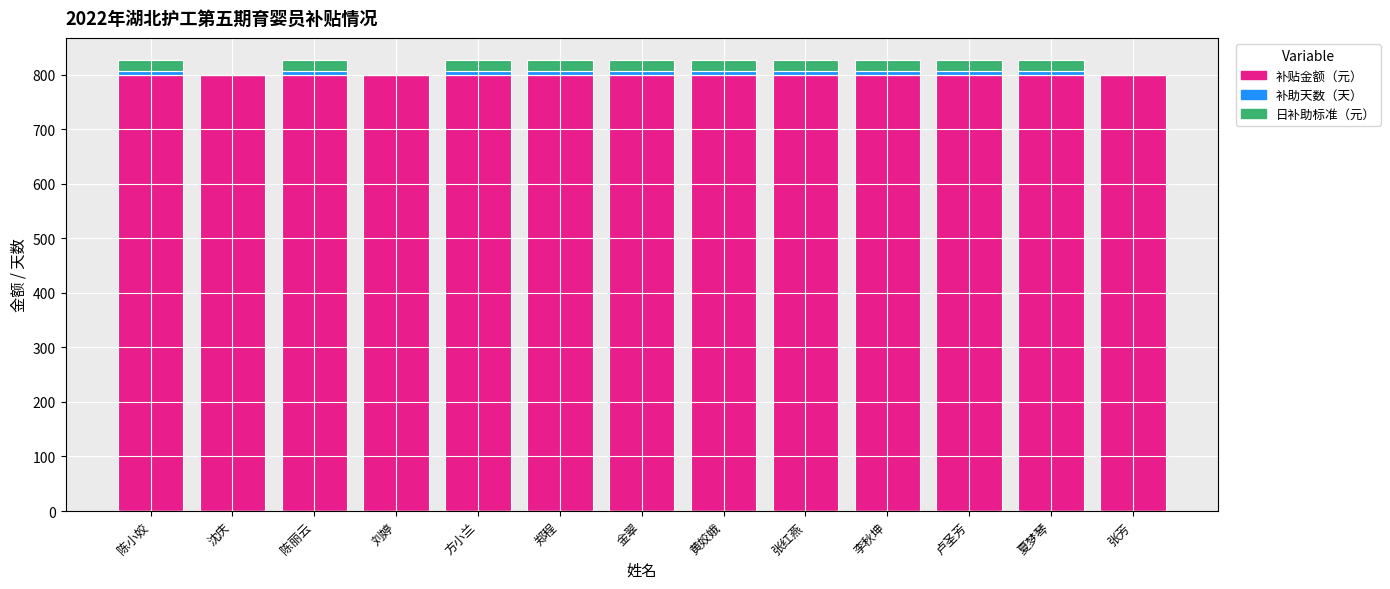

What is the total value across all series at 刘婷?

800